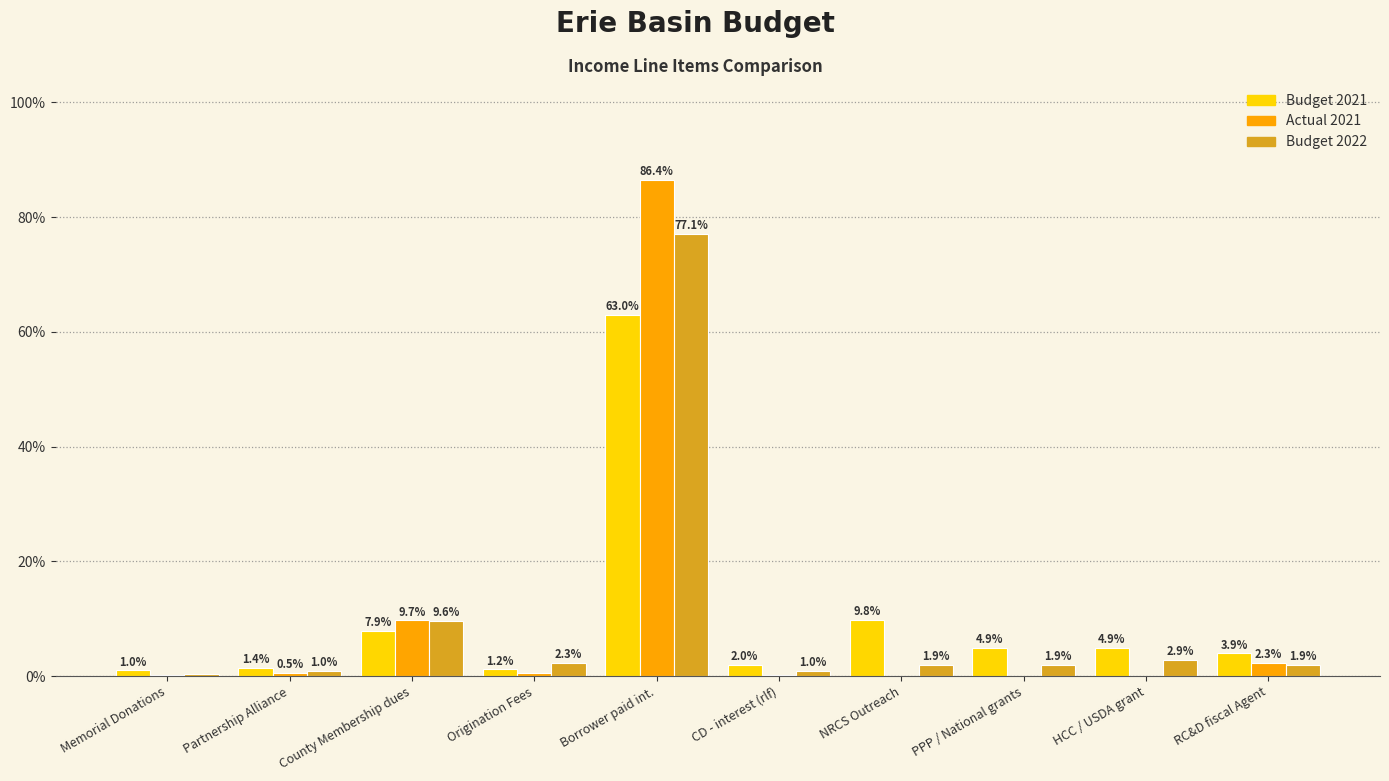

Which series changed the most between NRCS Outreach and HCC / USDA grant?

Budget 2021